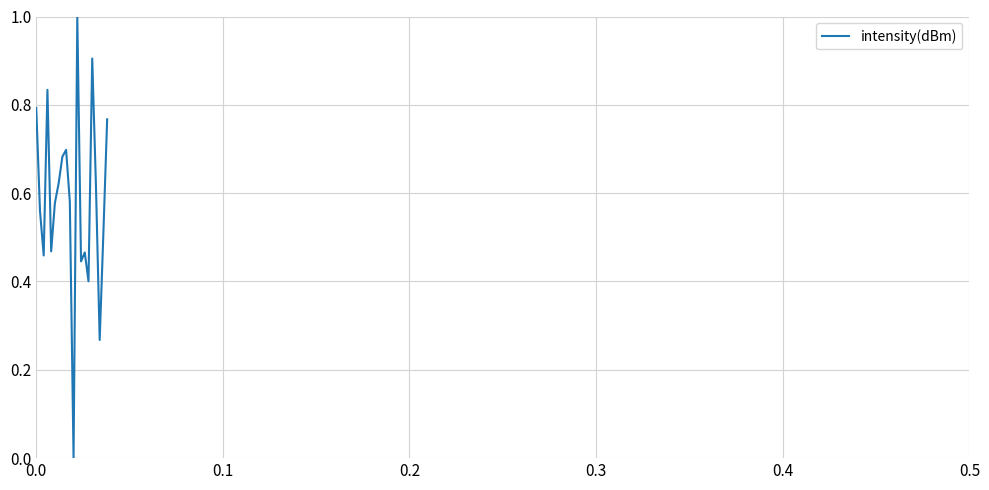

What is the greatest value displayed?

1.0